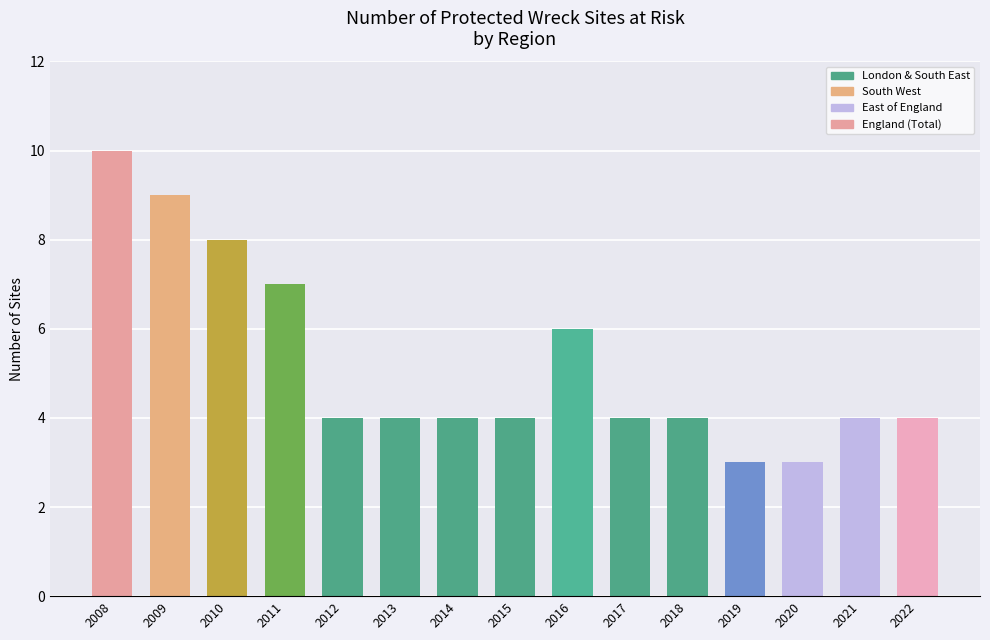

Rank the categories by England value from lowest to highest.

2019, 2020, 2012, 2013, 2014, 2015, 2017, 2018, 2021, 2022, 2016, 2011, 2010, 2009, 2008